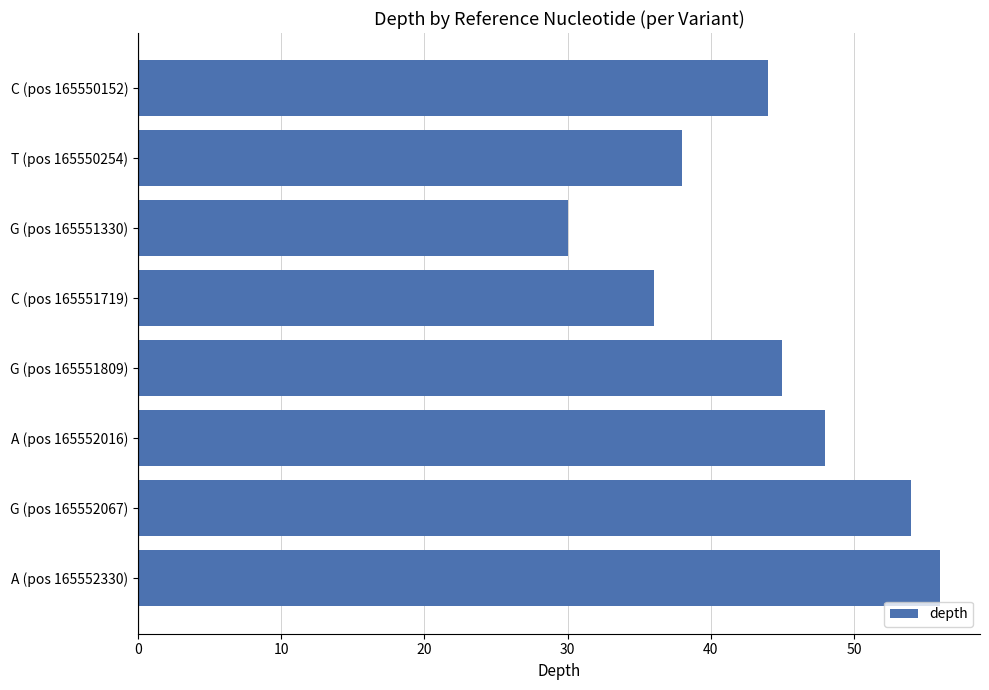

How many bars are there in total?

8